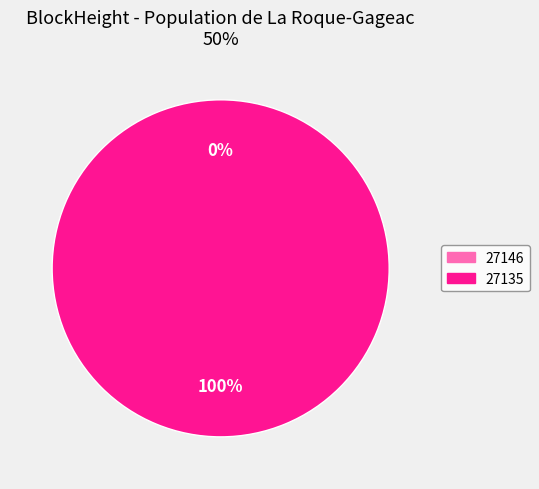

To the nearest percent, what is the combined percentage of 27135 and 27146?

100%